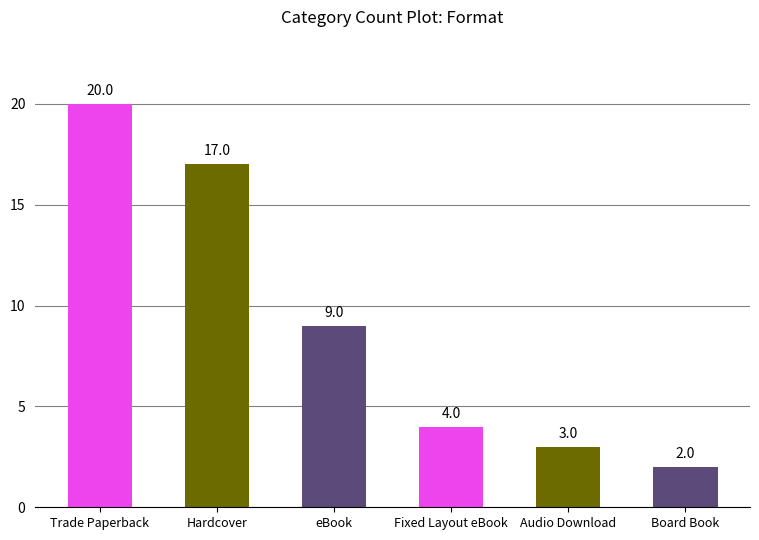

Where does the data first go above 9?

Trade Paperback